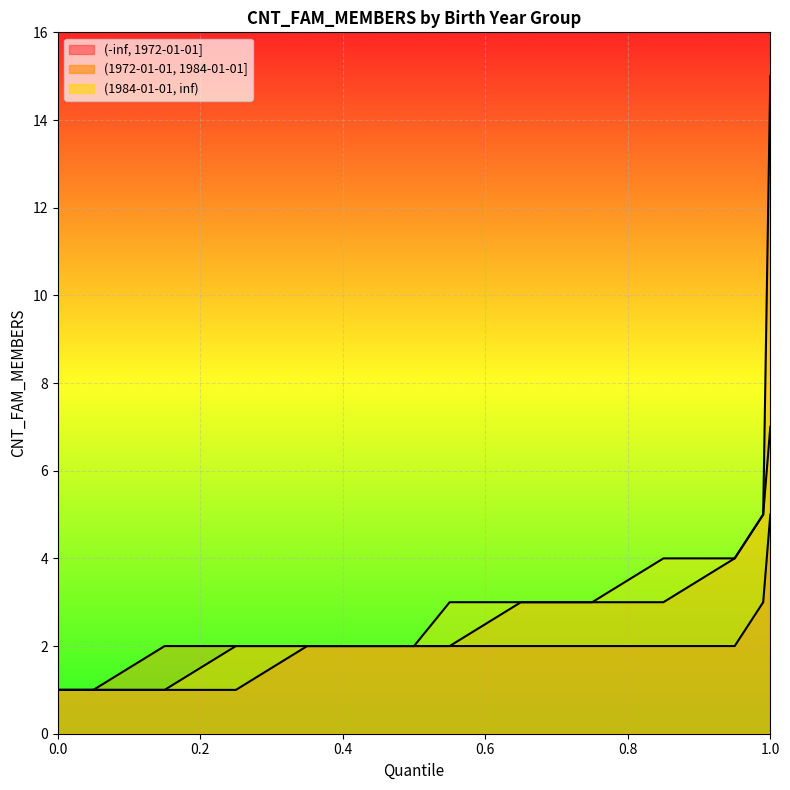

What is the average value of the (1972-01-01, 1984-01-01] series?

3